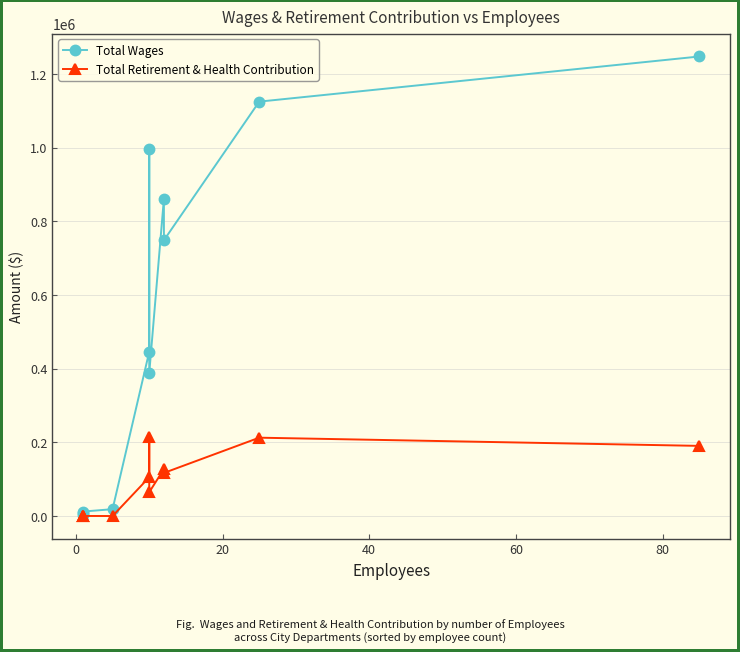

Does the chart display data point markers on the line(s)?

Yes